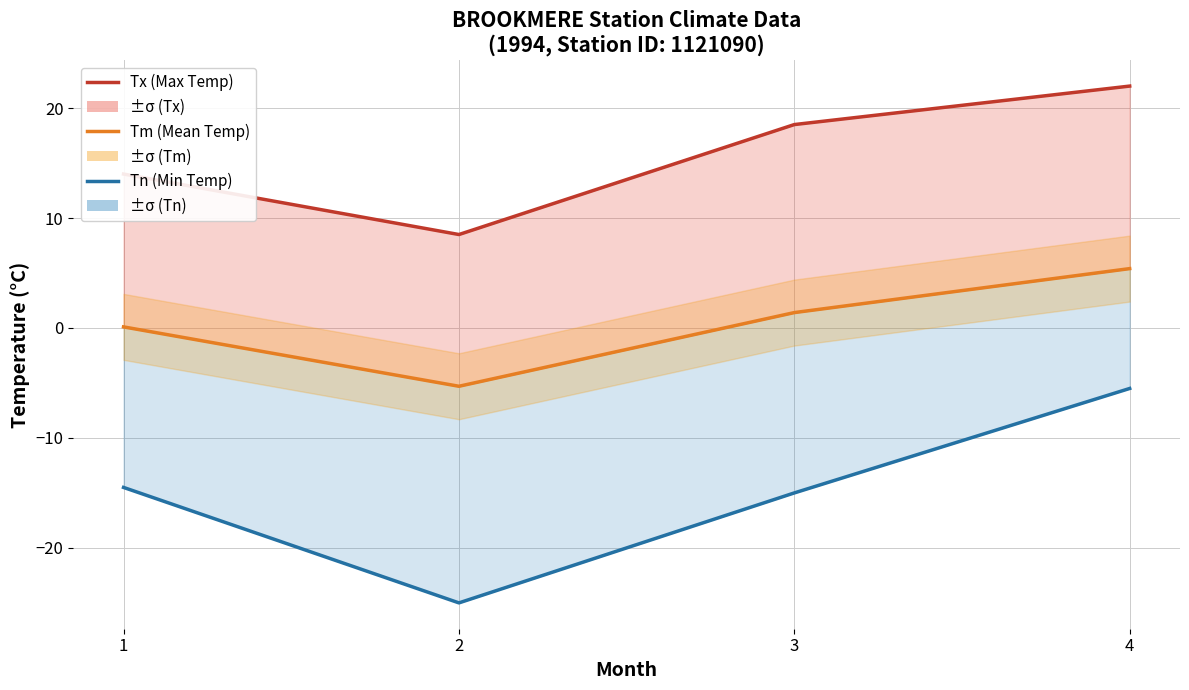

True or false: Tx (Max Temp) and Tn (Min Temp) intersect in this chart.

False